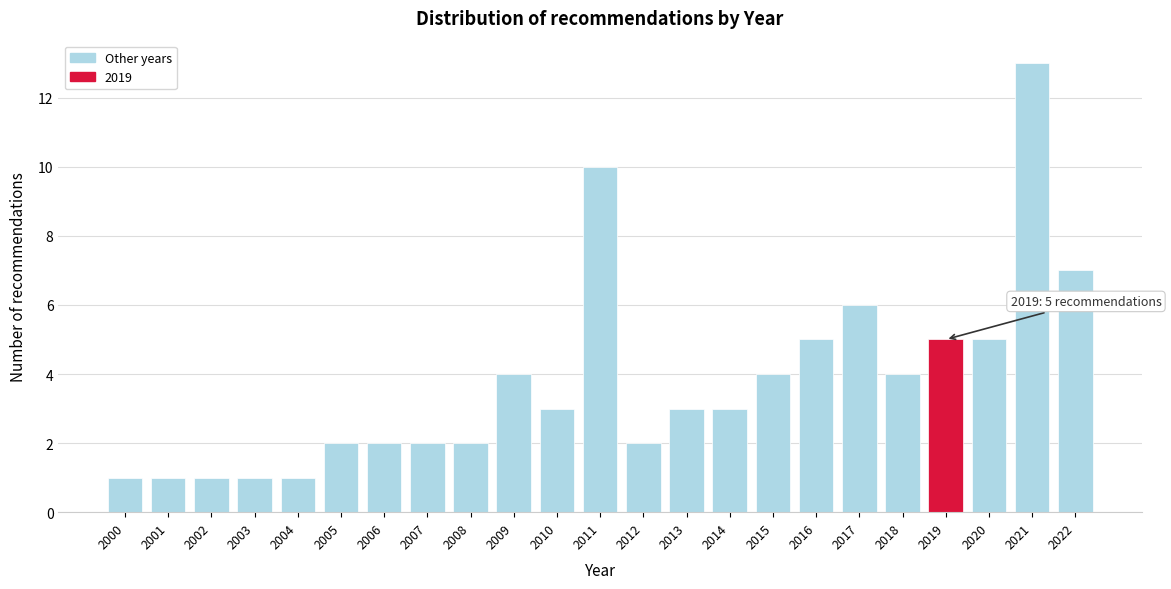

Reading left to right, extract all data points from this chart.

2000=1	2001=1	2002=1	2003=1	2004=1	2005=2	2006=2	2007=2	2008=2	2009=4	2010=3	2011=10	2012=2	2013=3	2014=3	2015=4	2016=5	2017=6	2018=4	2019=5	2020=5	2021=13	2022=7